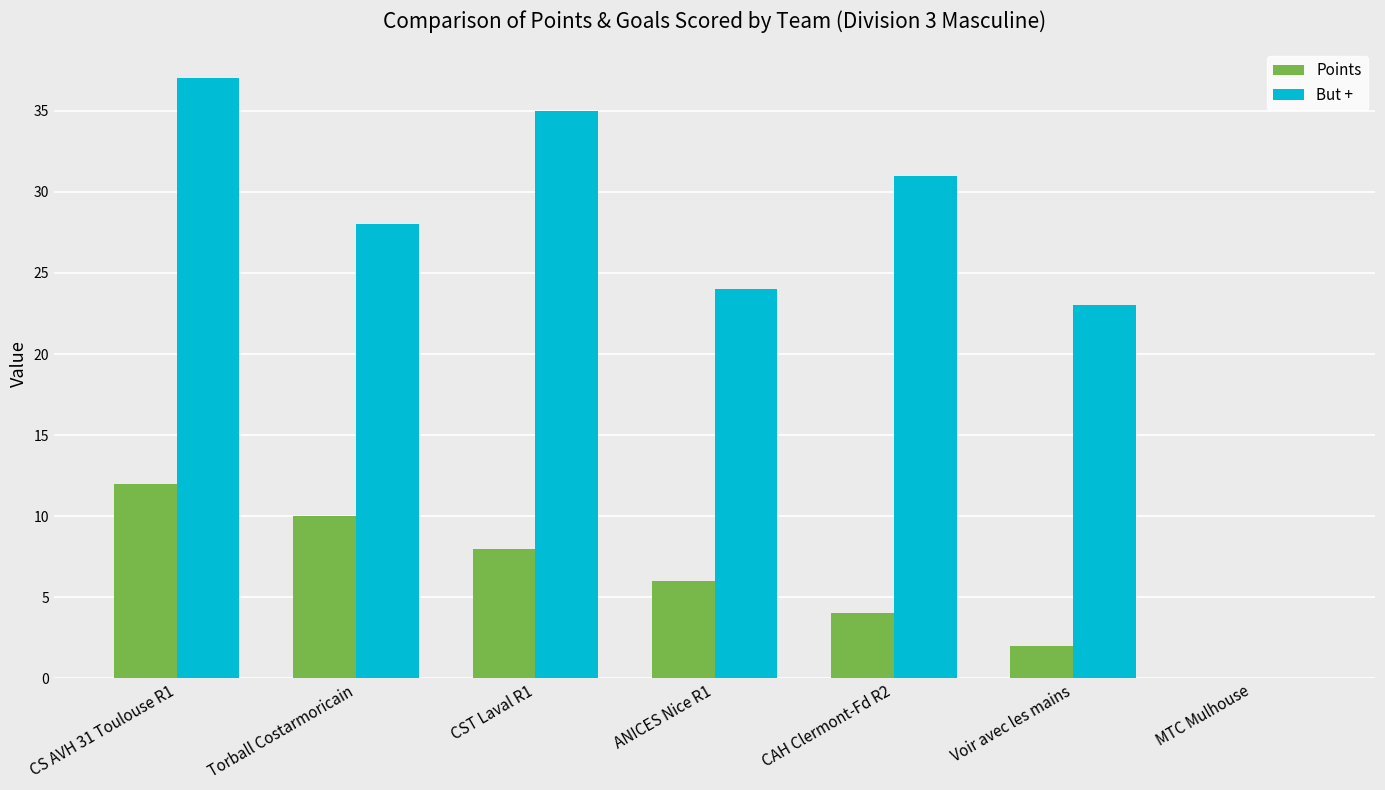

Is the value of Points at ANICES Nice R1 greater than the value of But + at Voir avec les mains?

No